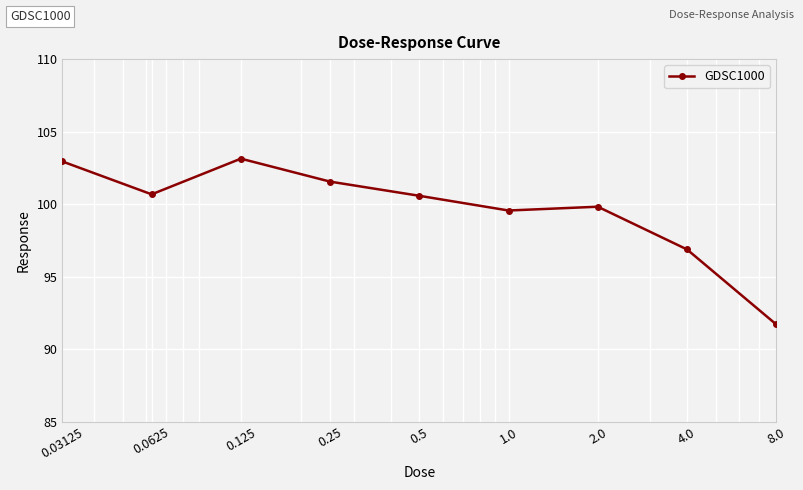

What is the sum of all values?

896.8